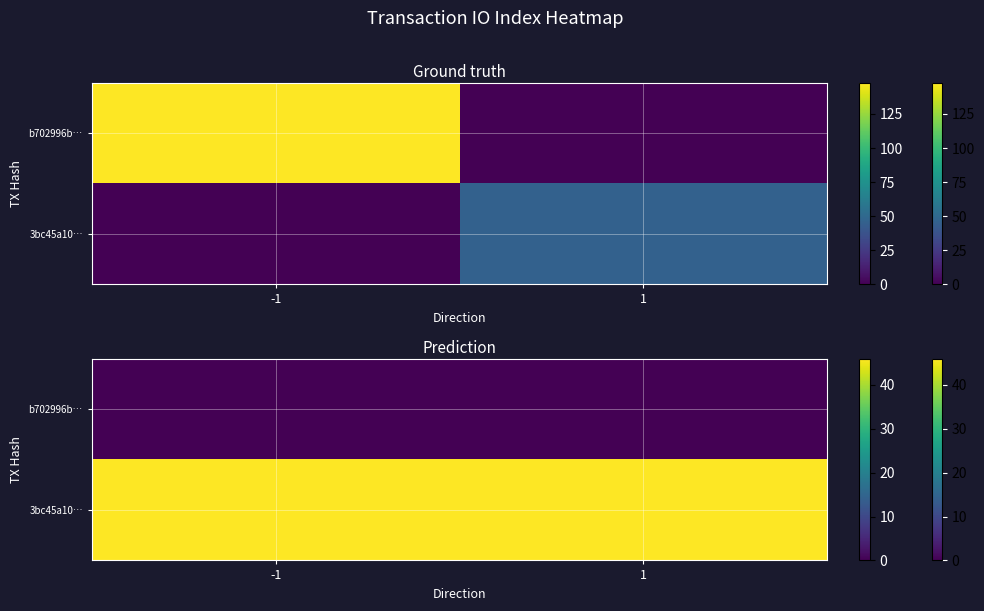

Which category has the highest value across all series?

-1